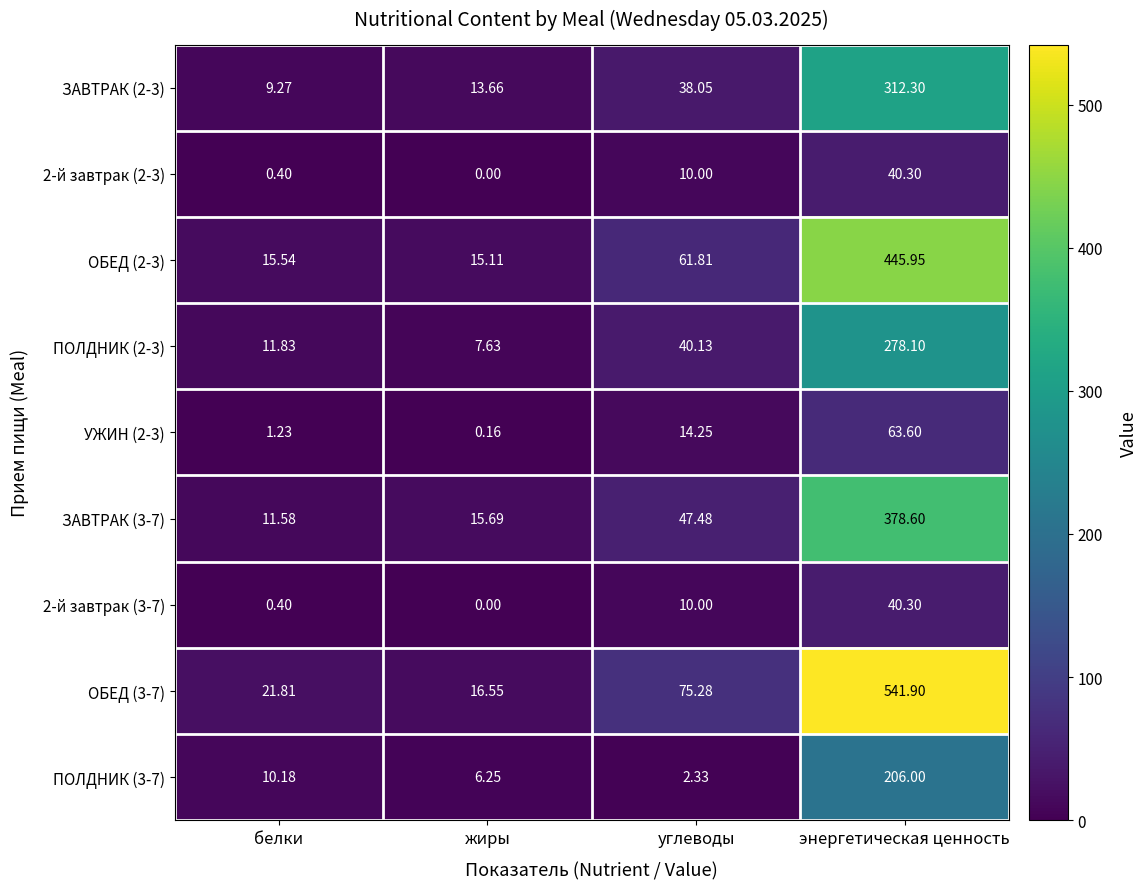

Rank the categories by ПОЛДНИК (3-7) value from highest to lowest.

энергетическая ценность, белки, жиры, углеводы